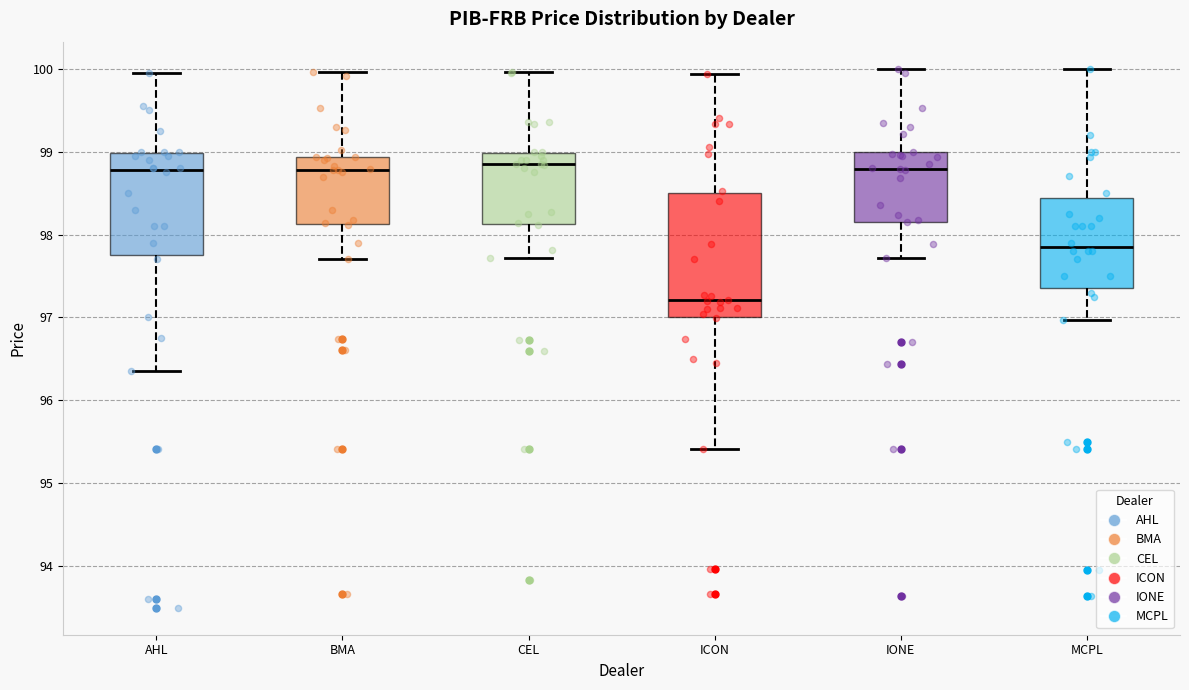

Reading left to right, transcribe this box plot: for each box, give where its median line is, the range the box spans, and where its two whiskers end, as read against the y-axis. The values are not printed on the chart, so give them approximately, as read against the axis.

AHL: median 98.8, box 97.8 to 99.0, whiskers 96.4 to 100.0
BMA: median 98.8, box 98.1 to 98.9, whiskers 97.7 to 100.0
CEL: median 98.8, box 98.1 to 99.0, whiskers 97.7 to 100.0
ICON: median 97.2, box 97.0 to 98.5, whiskers 95.4 to 99.9
IONE: median 98.8, box 98.2 to 99.0, whiskers 97.7 to 100.0
MCPL: median 97.9, box 97.4 to 98.4, whiskers 97.0 to 100.0